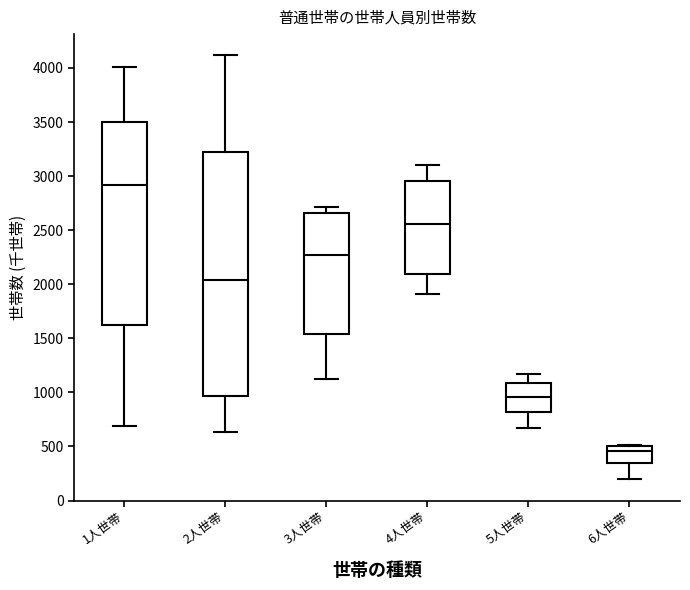

Which box's median line is the highest?

1人世帯